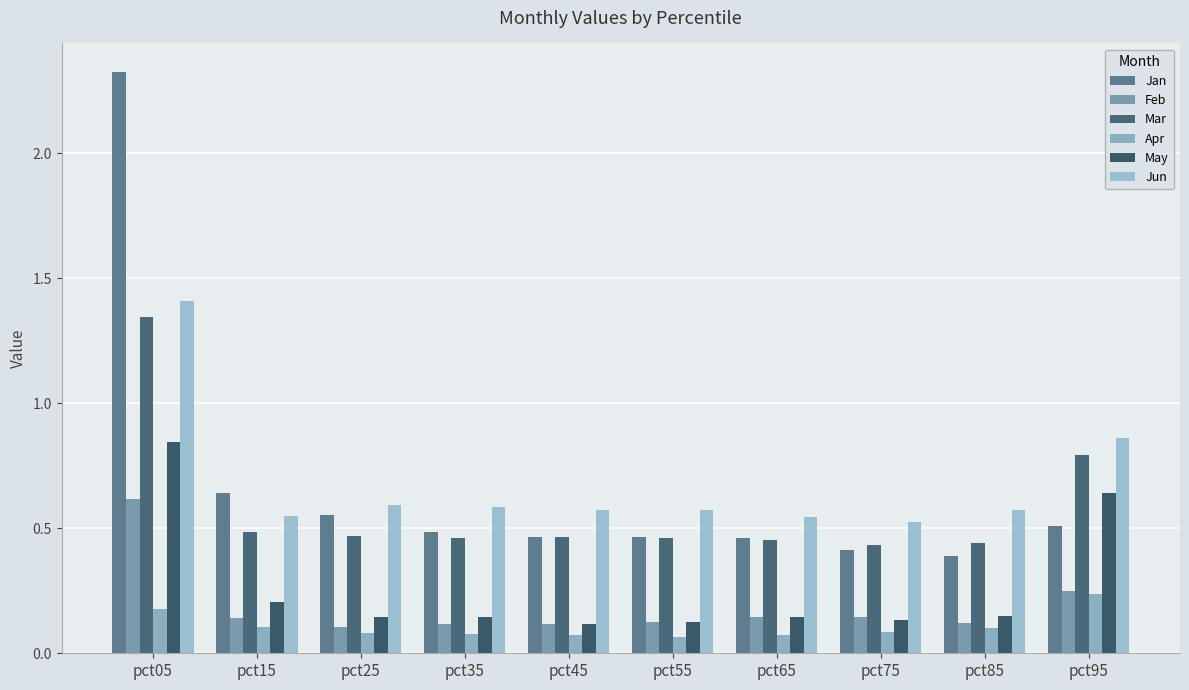

Which series has the widest spread of values?

Jan